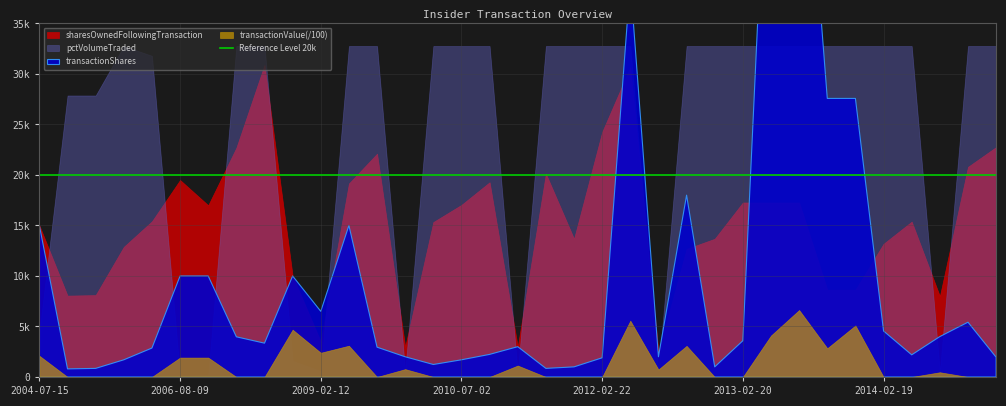

At which label is transactionShares closest to 32189?

2013-12-05